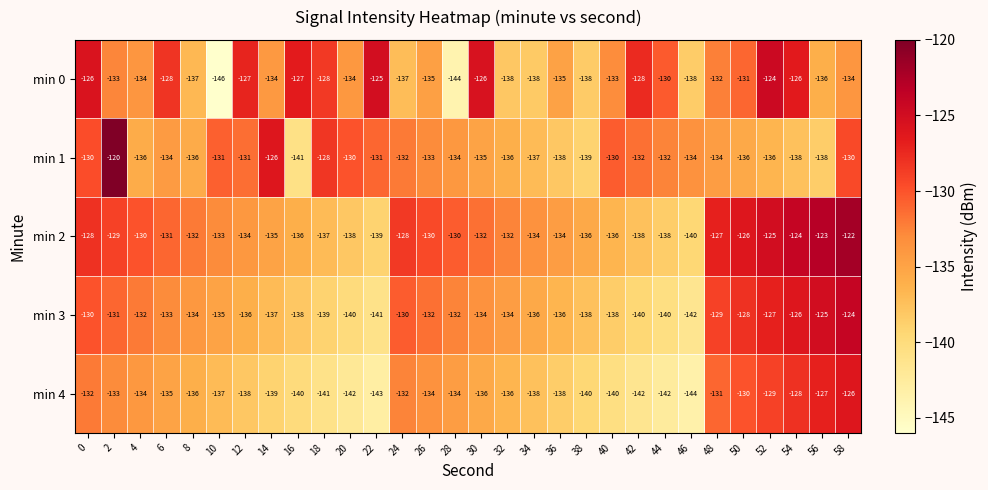

At 22, list the series in order from smallest to largest.

min 4, min 3, min 2, min 1, min 0